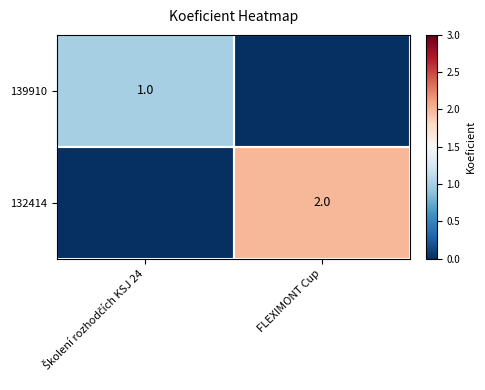

Which label corresponds to the smallest value in the chart?

FLEXIMONT Cup